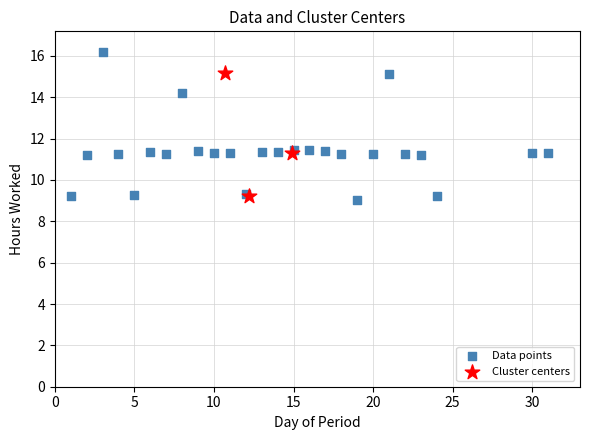

Which series has the widest spread of Y values?

Data points